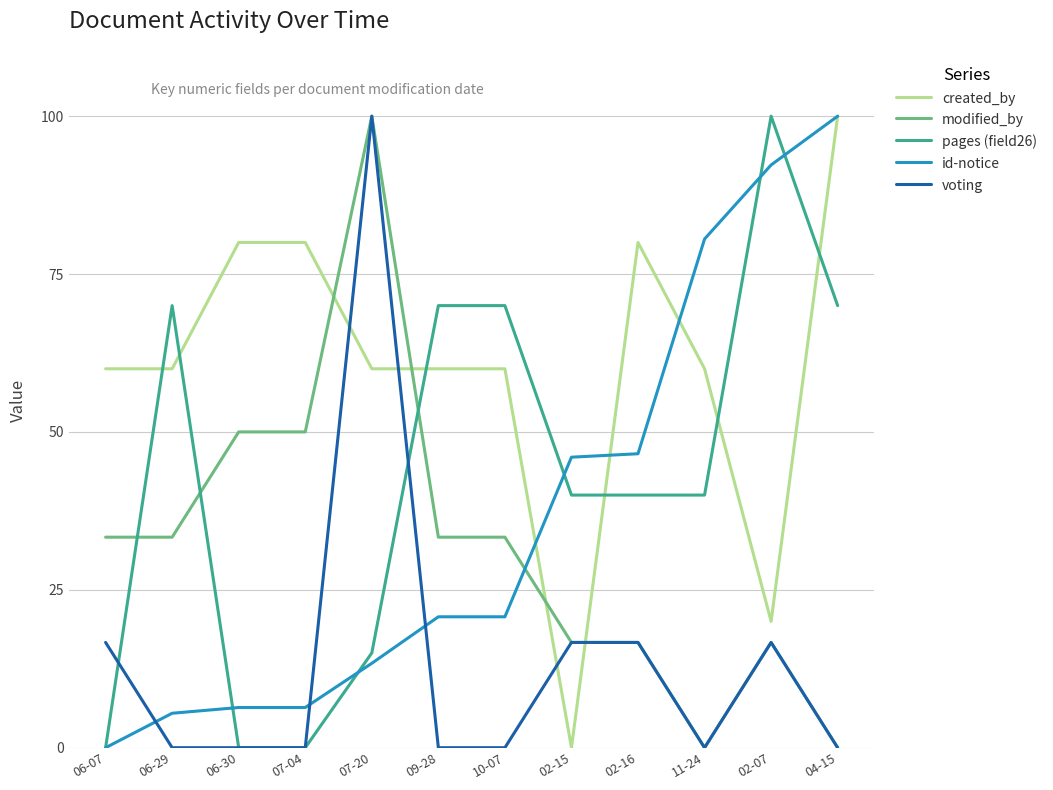

At how many categories does at least one series exceed 31?

12